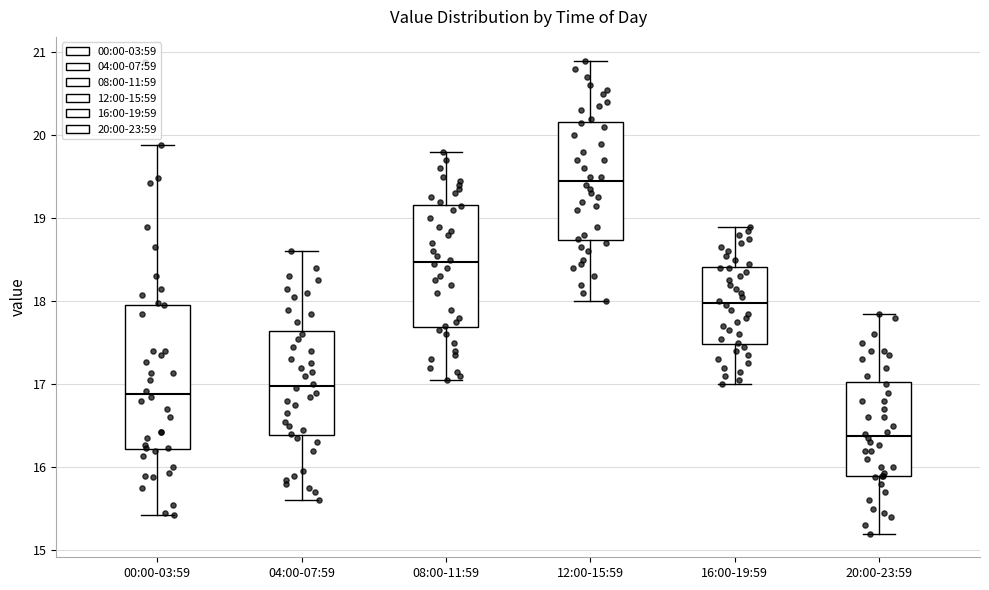

Reading left to right, transcribe this box plot: for each box, give where its median line is, the range the box spans, and where its two whiskers end, as read against the y-axis. The values are not printed on the chart, so give them approximately, as read against the axis.

00:00-03:59: median 16.9, box 16.2 to 18.0, whiskers 15.4 to 19.9
04:00-07:59: median 17.0, box 16.4 to 17.6, whiskers 15.6 to 18.6
08:00-11:59: median 18.5, box 17.7 to 19.2, whiskers 17.1 to 19.8
12:00-15:59: median 19.5, box 18.7 to 20.2, whiskers 18.0 to 20.9
16:00-19:59: median 18.0, box 17.5 to 18.4, whiskers 17.0 to 18.9
20:00-23:59: median 16.4, box 15.9 to 17.0, whiskers 15.2 to 17.9